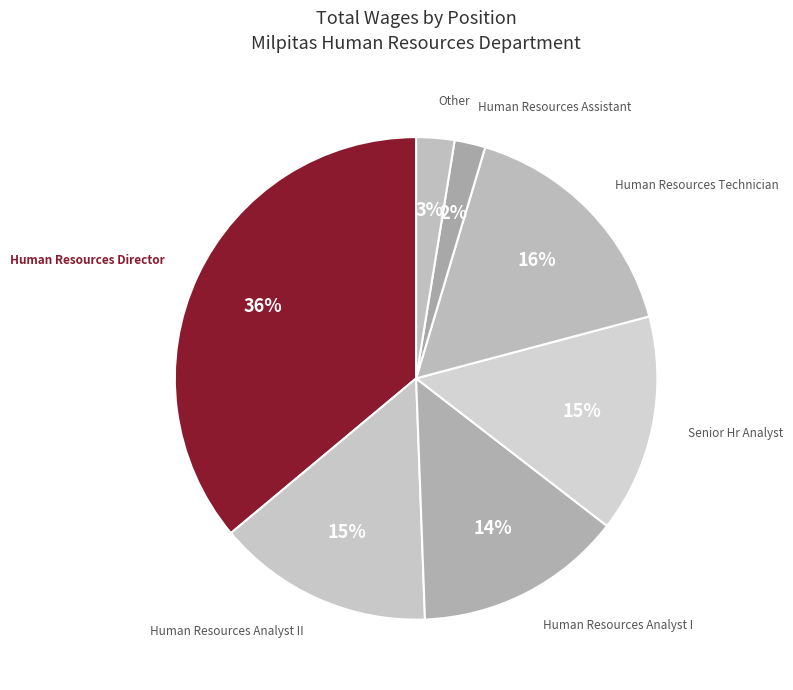

What percentage is the Human Resources Director slice, to the nearest percent?

36%